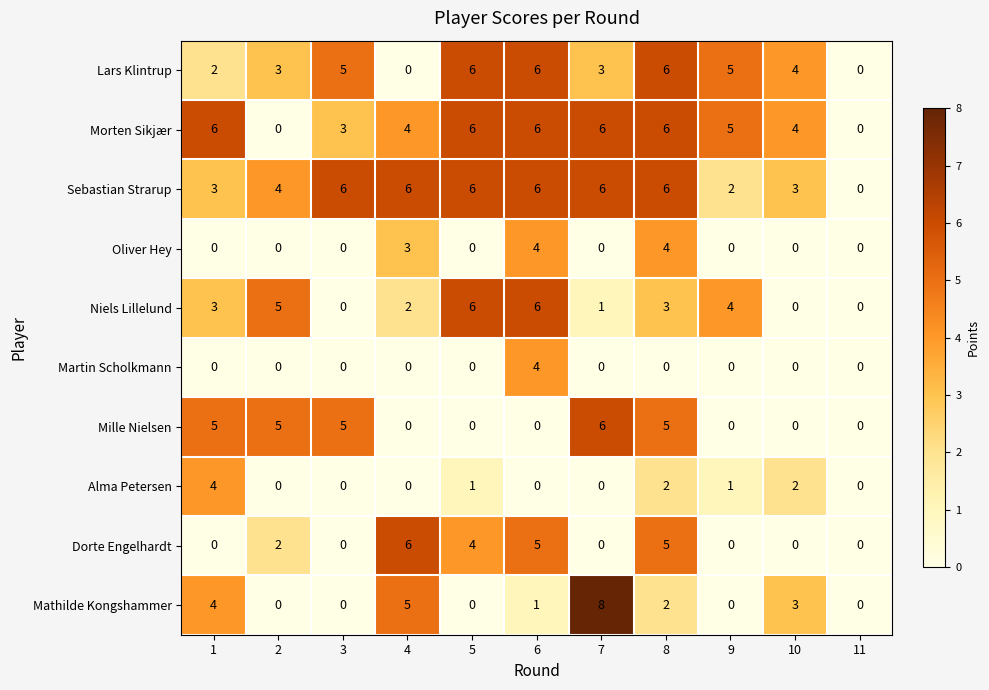

Which series has the largest total across all categories?

Sebastian Strarup